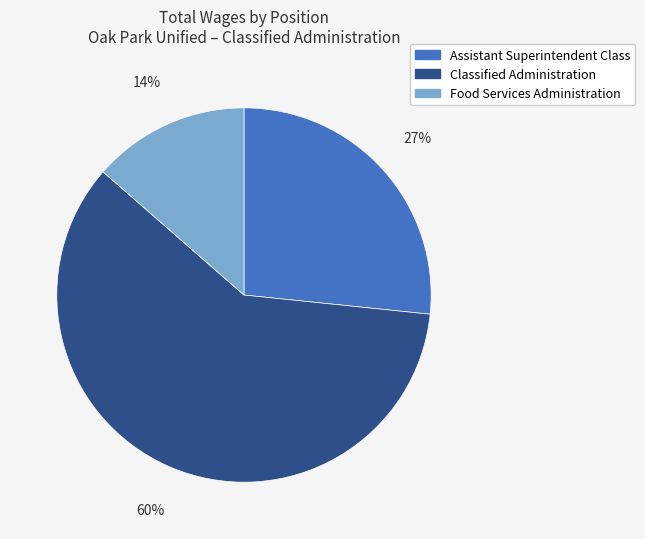

Does any single category account for the majority?

Yes